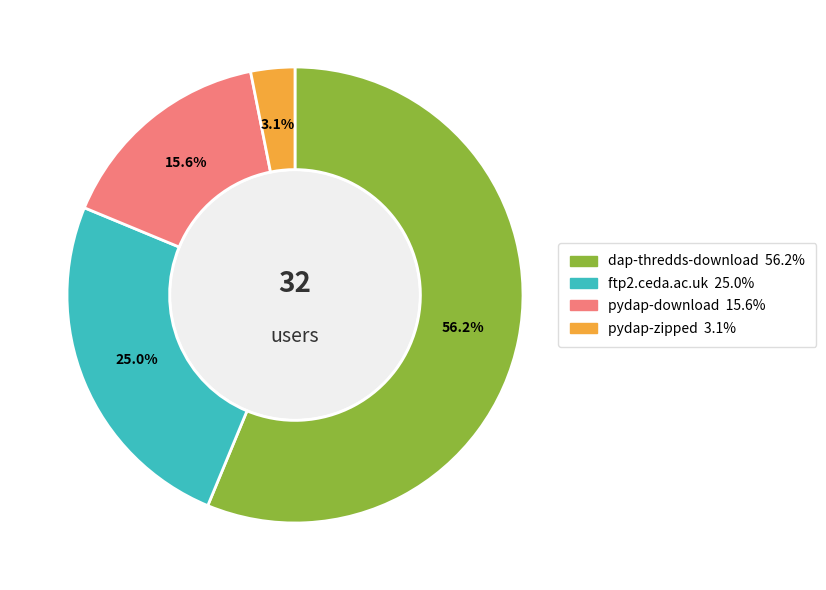

Is the sum of pydap-download and pydap-zipped greater than half?

No